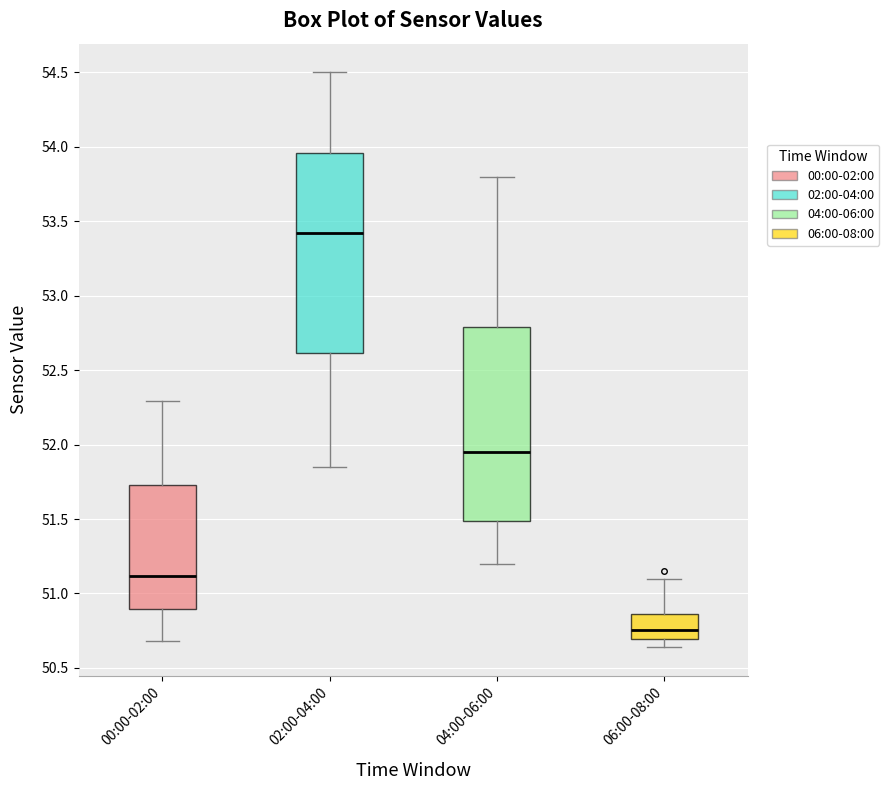

Where does the upper whisker of the box for 02:00-04:00 end on the y-axis? The values are not printed on the chart, so give them approximately, as read against the axis.

54.50